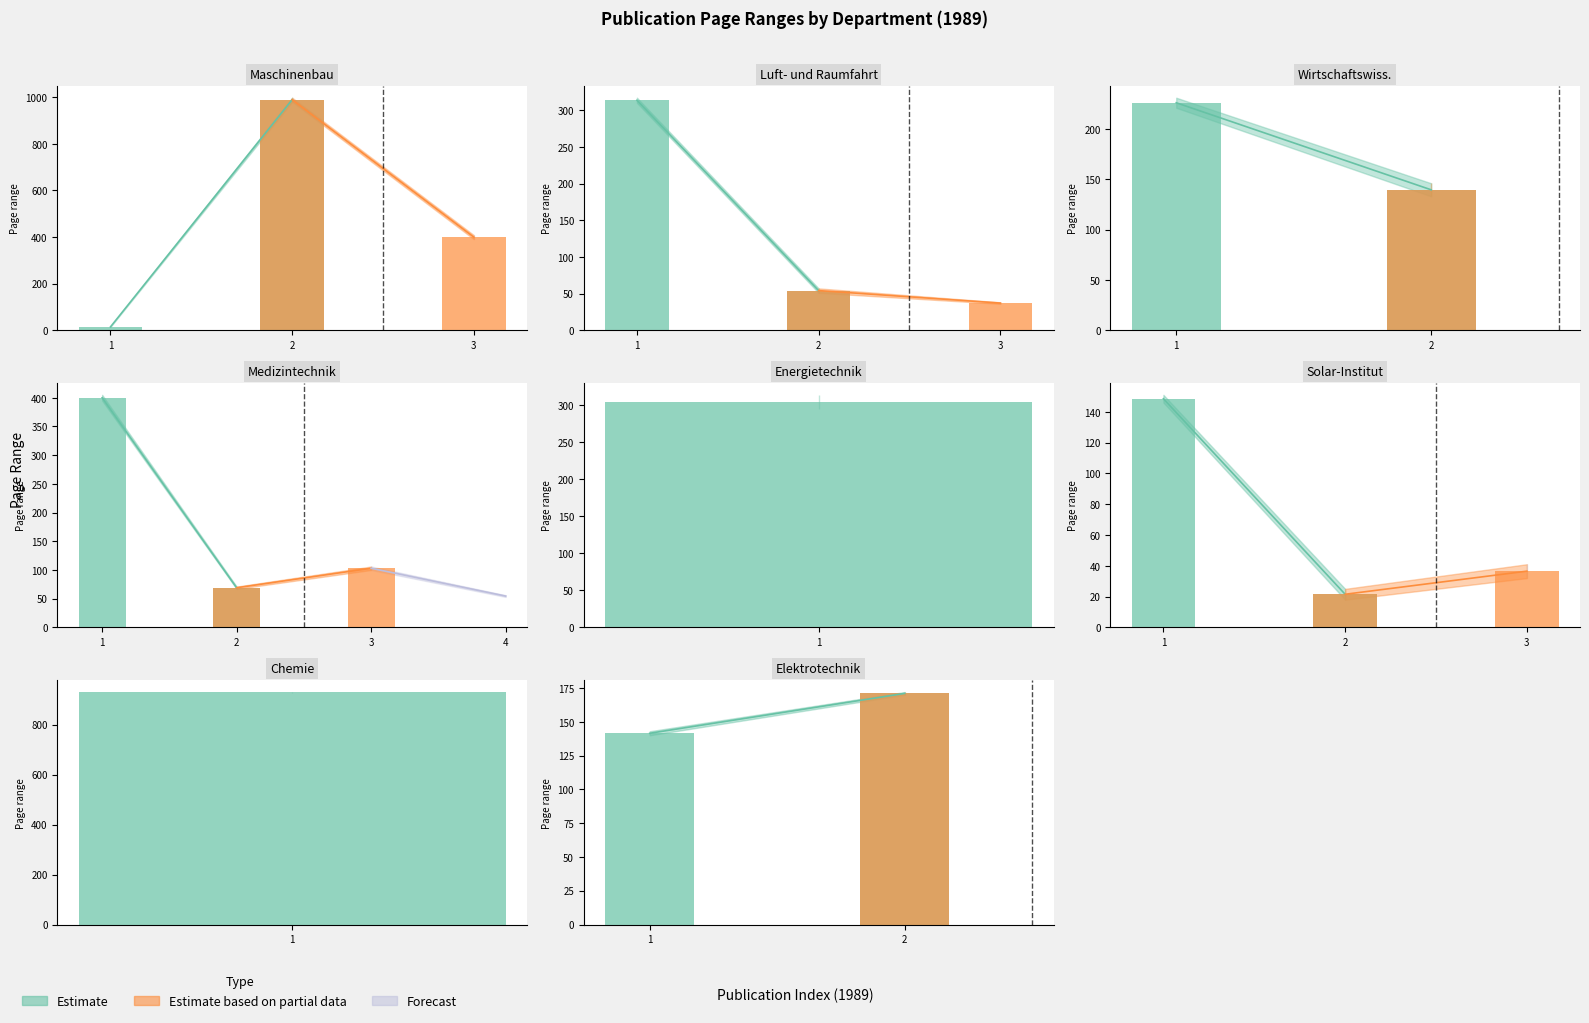

Where does the Erste Seite series first go above 140?

Fachbereich Maschinenbau